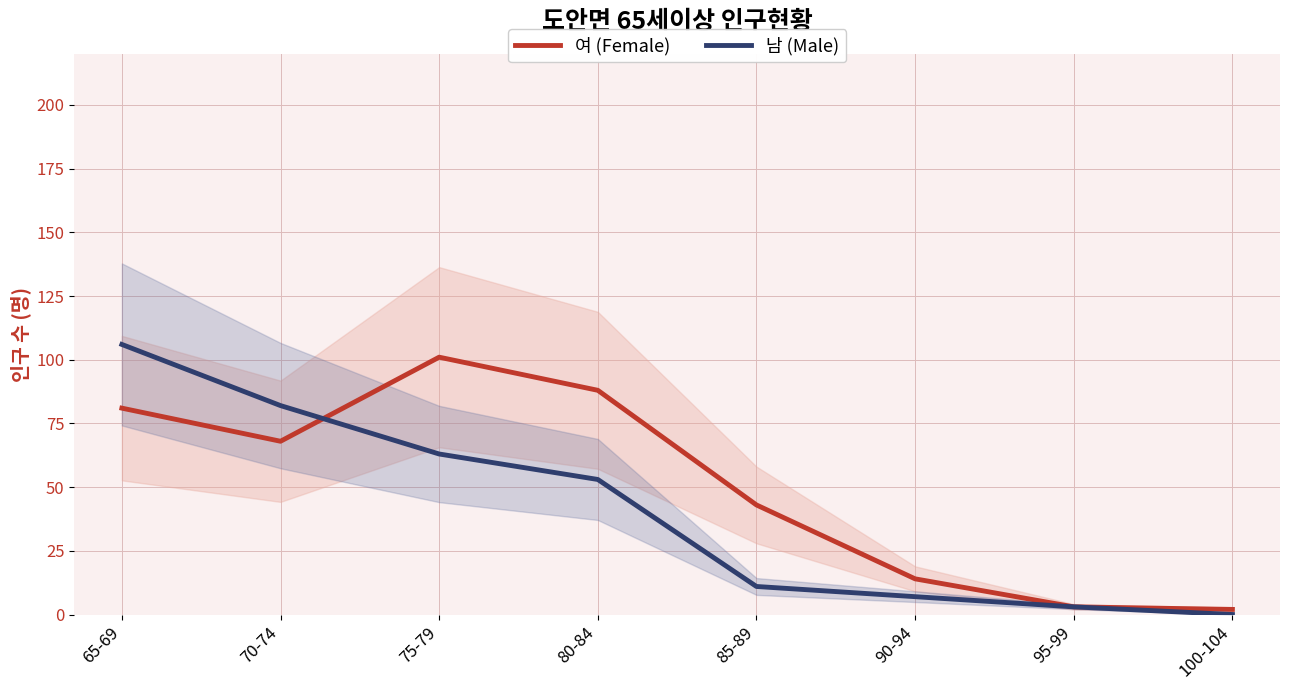

At which category does the chart reach its peak across all series?

65-69